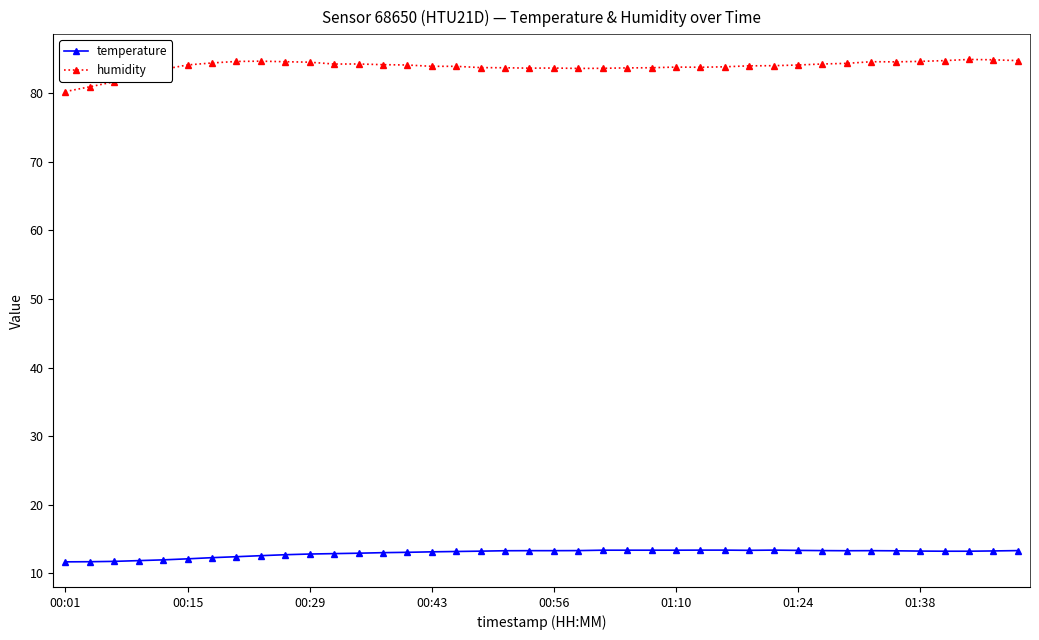

What is the average value of the temperature series?

13.0